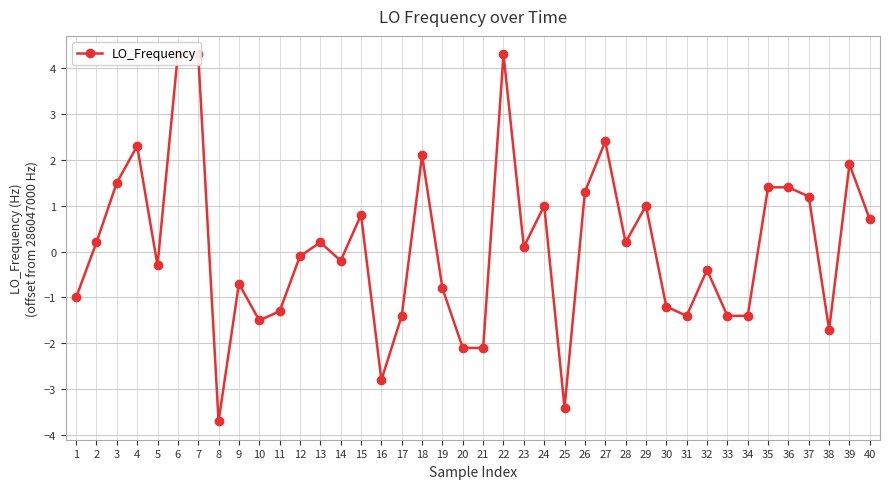

How many series are shown in this chart?

1